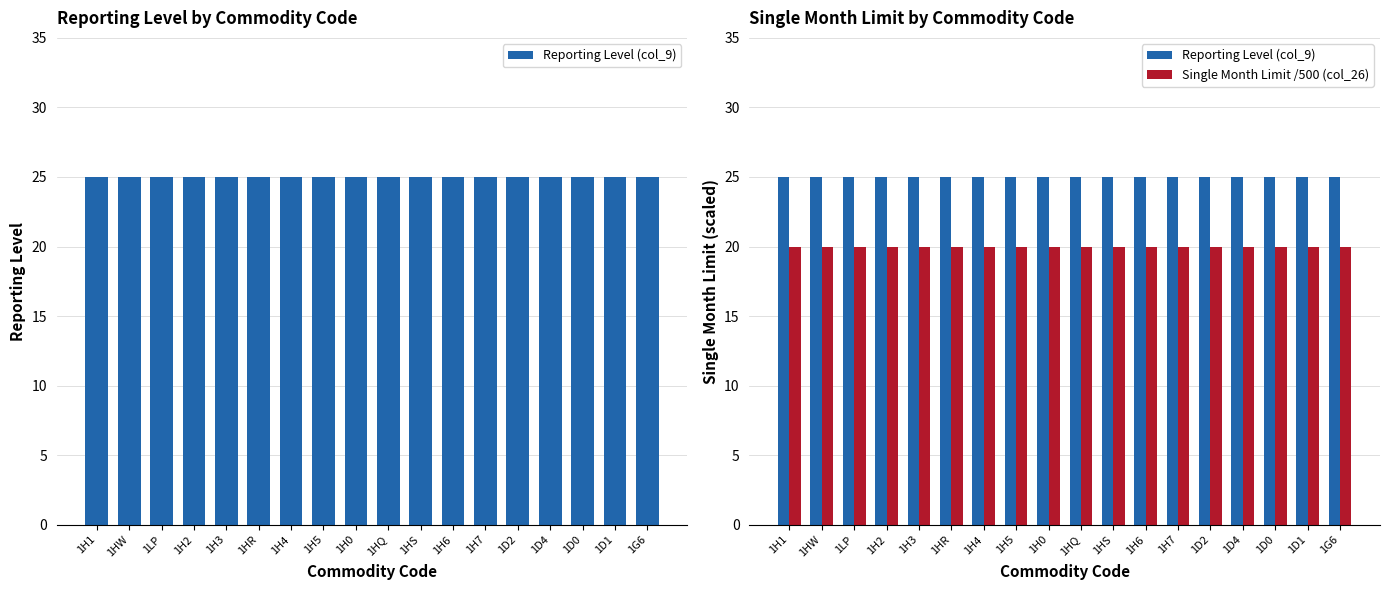

Count the number of data series in this chart.

2